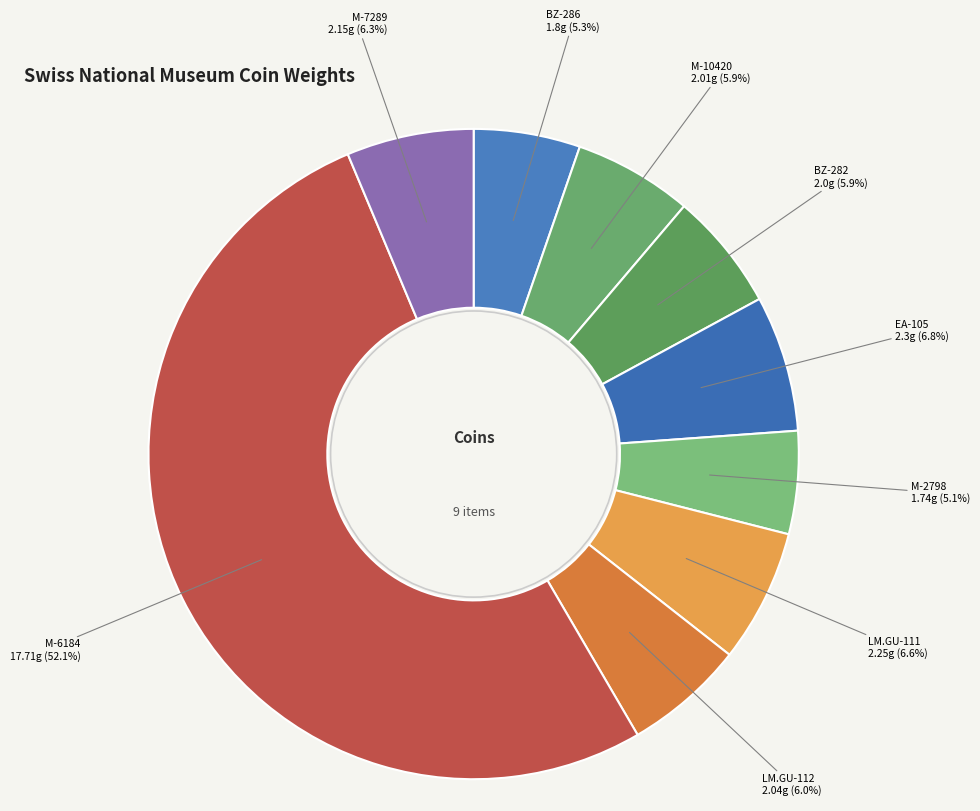

To the nearest percent, what portion does M-10420 represent?

6%